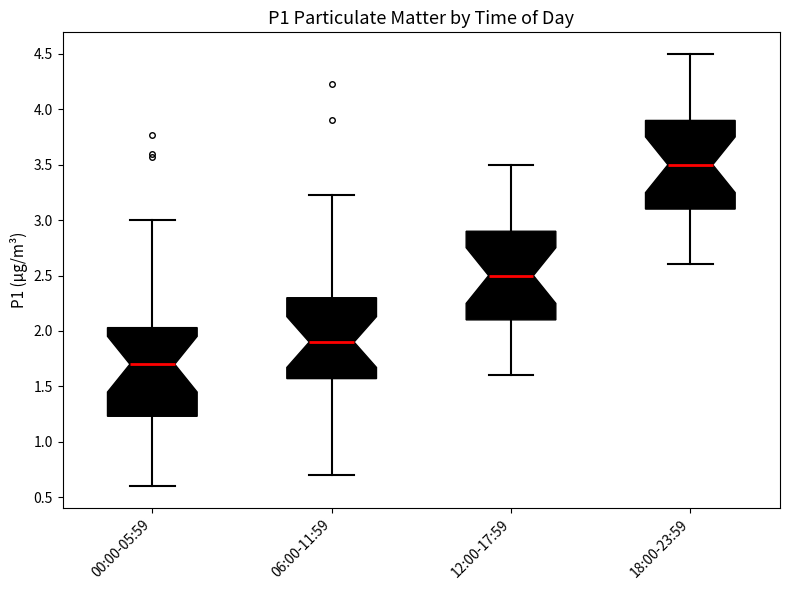

Reading left to right, transcribe this box plot: for each box, give where its median line is, the range the box spans, and where its two whiskers end, as read against the y-axis. The values are not printed on the chart, so give them approximately, as read against the axis.

00:00-05:59: median 1.70, box 1.25 to 2.05, whiskers 0.60 to 3.00
06:00-11:59: median 1.90, box 1.55 to 2.30, whiskers 0.70 to 3.25
12:00-17:59: median 2.50, box 2.10 to 2.90, whiskers 1.60 to 3.50
18:00-23:59: median 3.50, box 3.10 to 3.90, whiskers 2.60 to 4.50